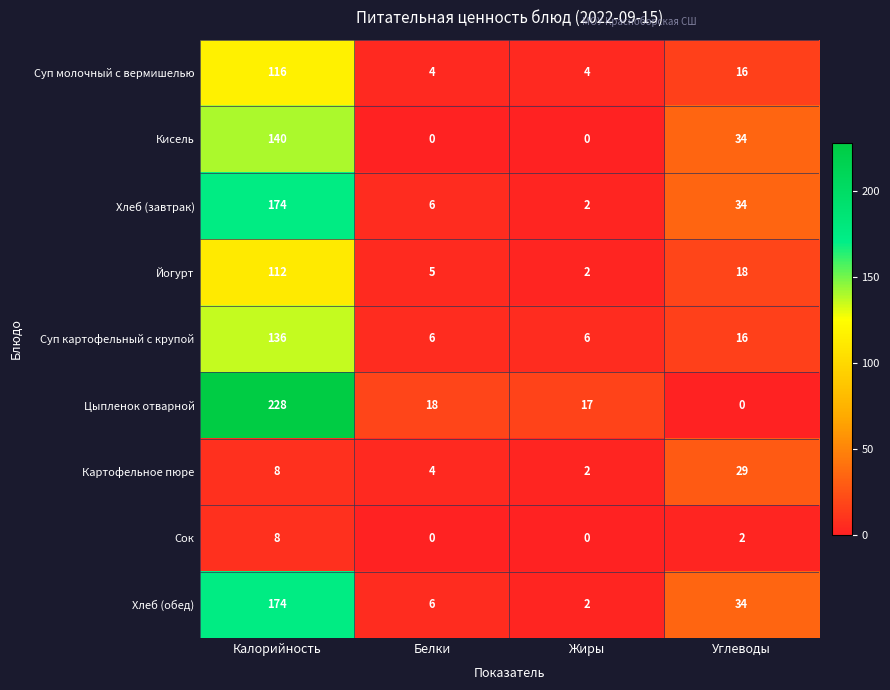

Which series changed the most between Калорийность and Жиры?

Цыпленок отварной